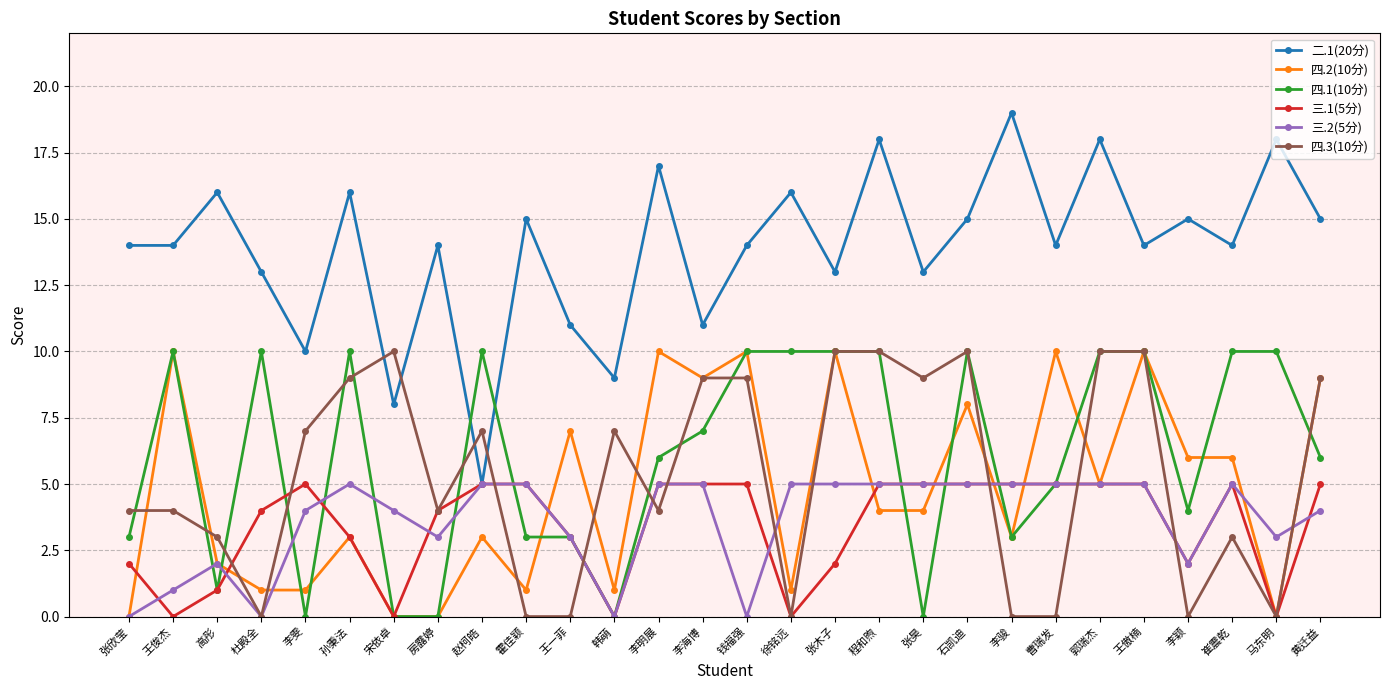

True or false: 三.1(5分) has a value of 0 at 王俊杰.

True